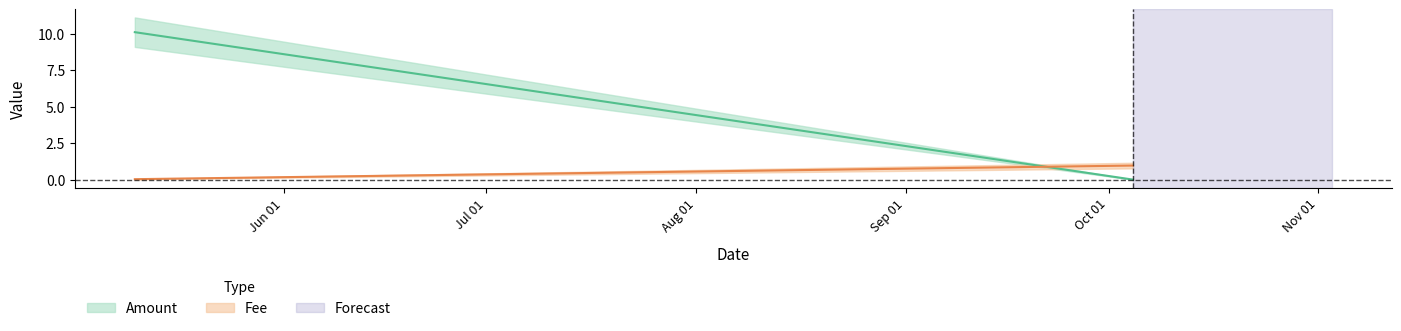

After their last crossing, which series has the higher values: Fee or Amount?

Fee